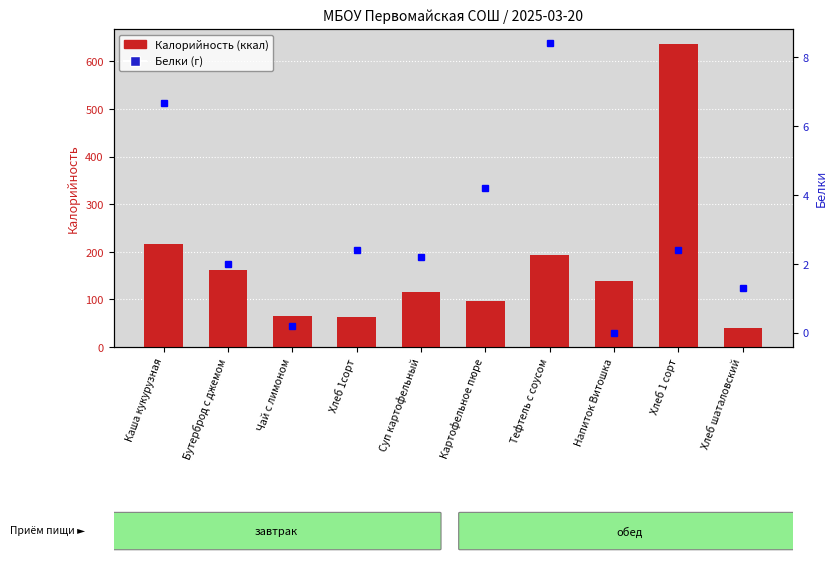

What is the total value across all series at Каша кукурузная?

222.9